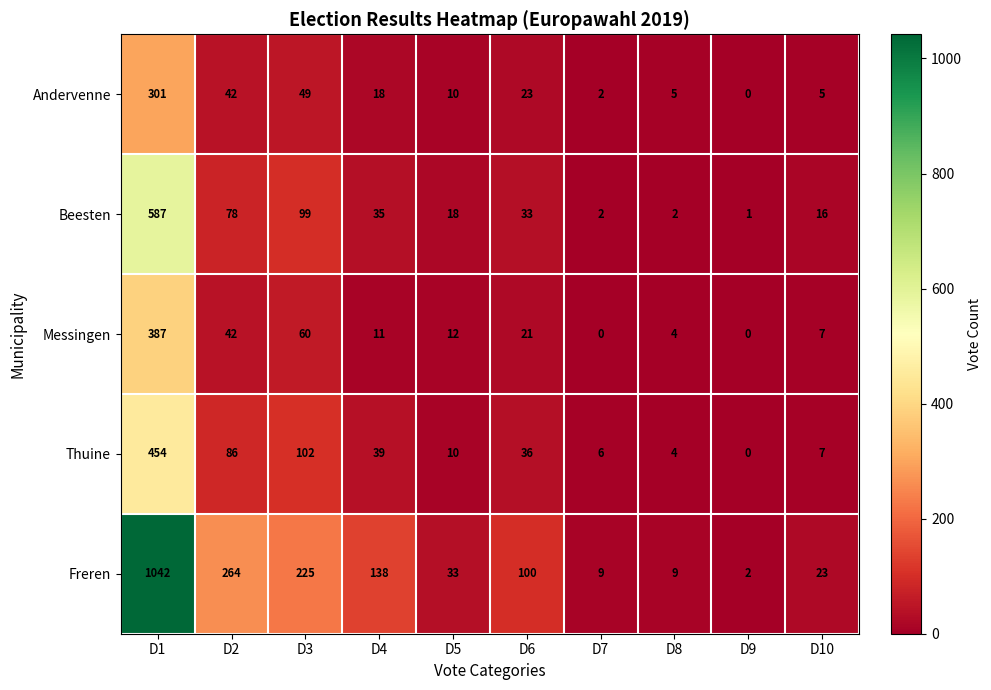

Which series changed the most between D1 and D6?

Freren